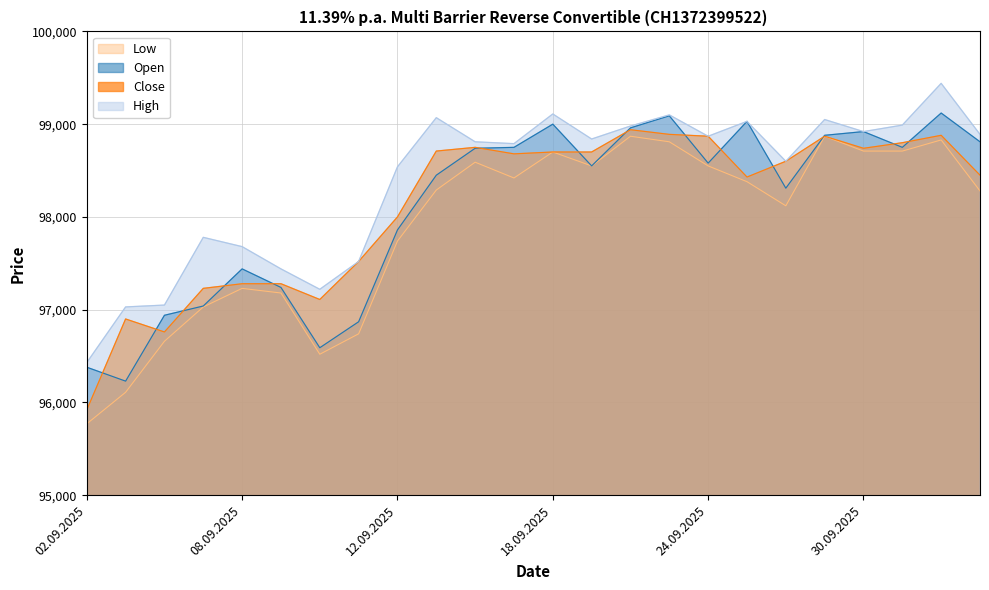

What is the highest value of the Low series?

98870